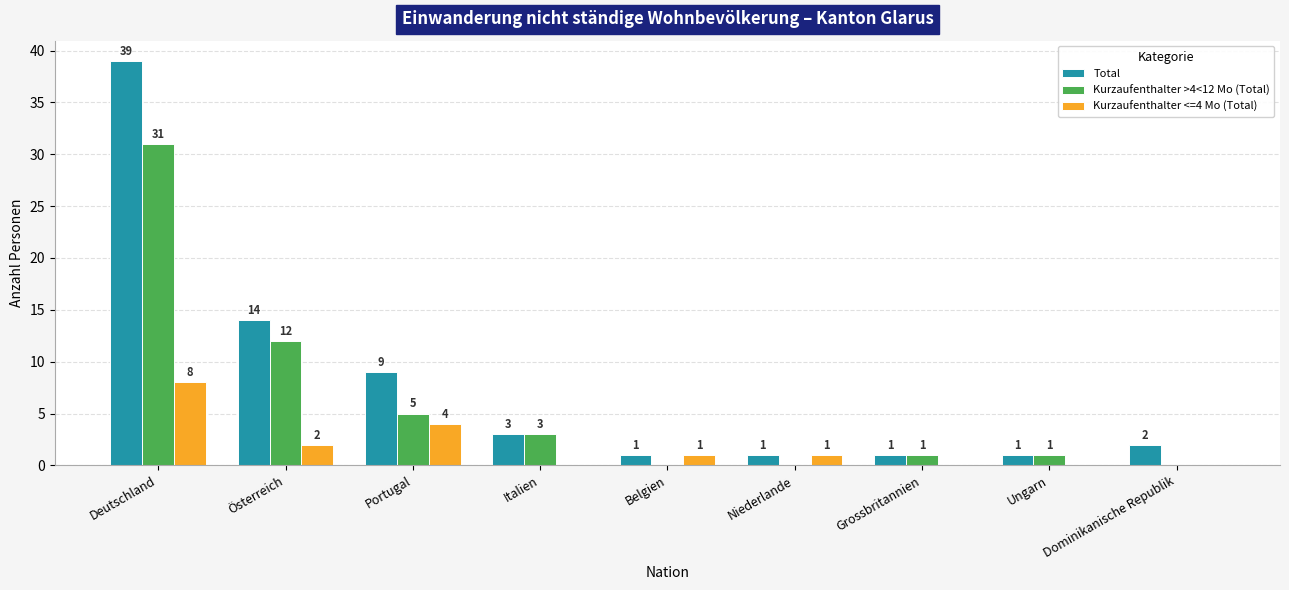

Which series changed the most between Portugal and Ungarn?

Total